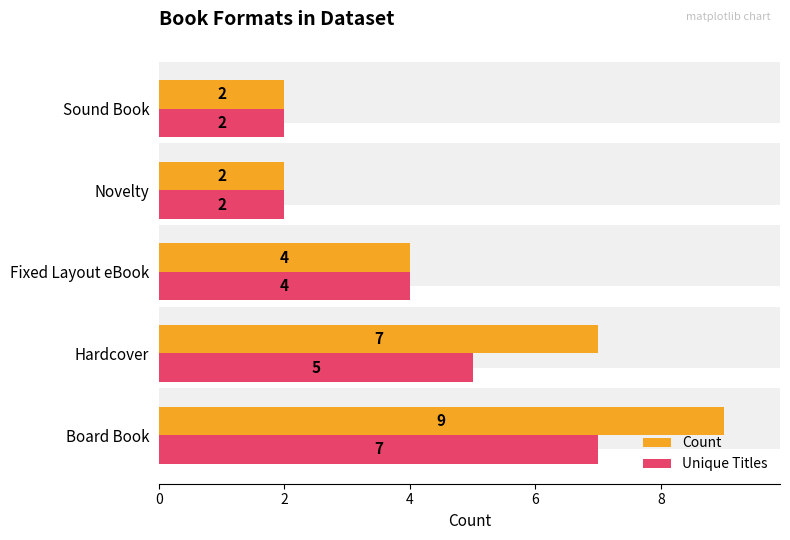

What is the smallest value displayed?

2